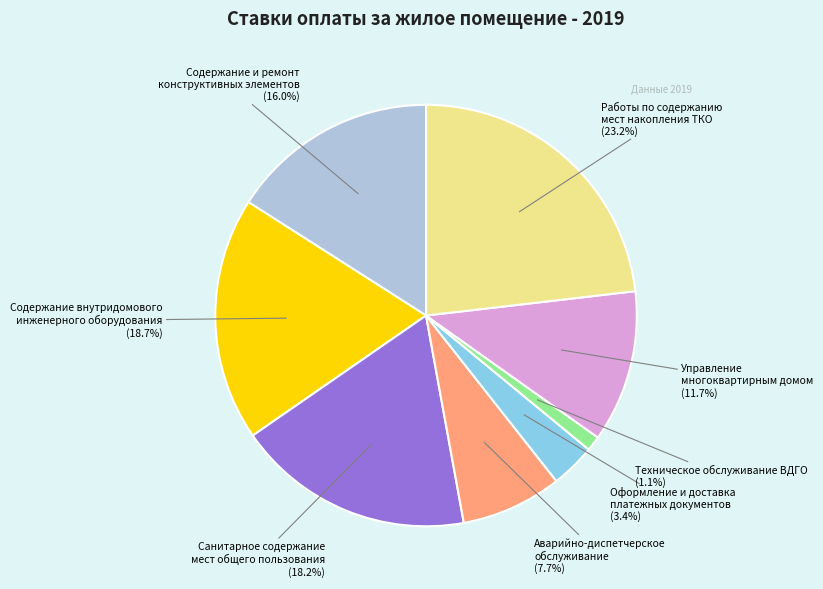

To the nearest percent, what is the average slice percentage?

12%